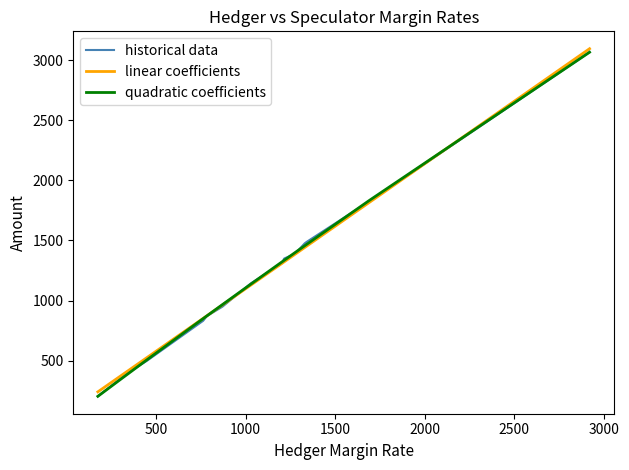

Does the chart display data point markers on the line(s)?

No